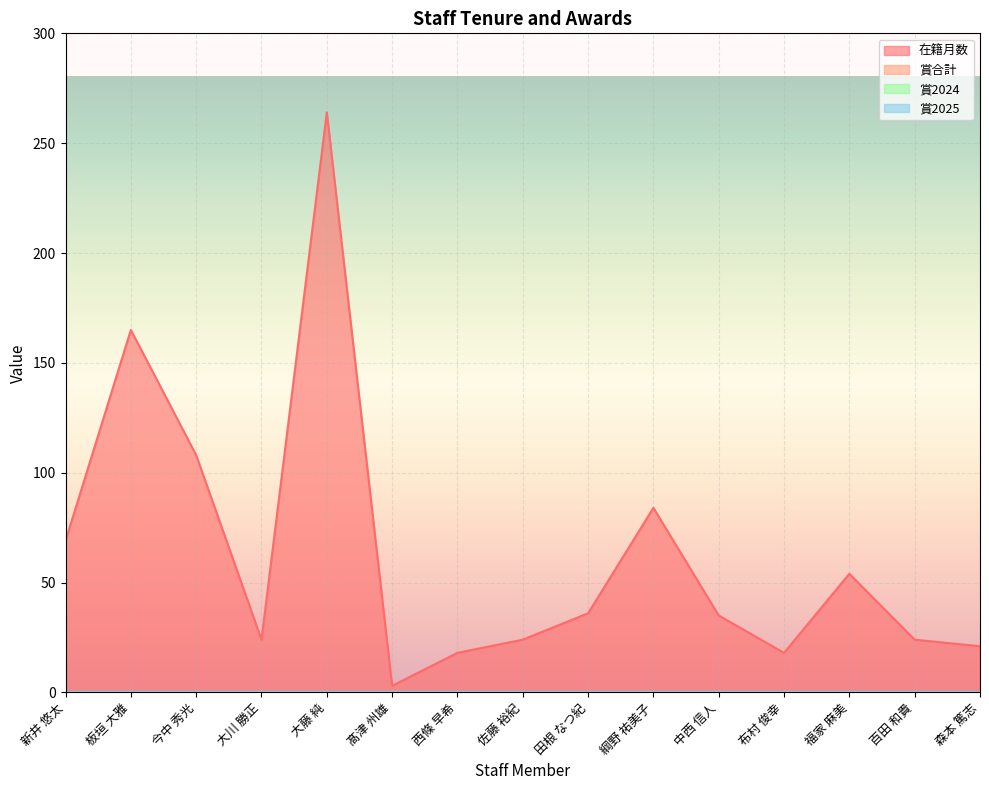

What are all the series names shown in the legend?

在籍月数, 賞合計, 賞2024, 賞2025